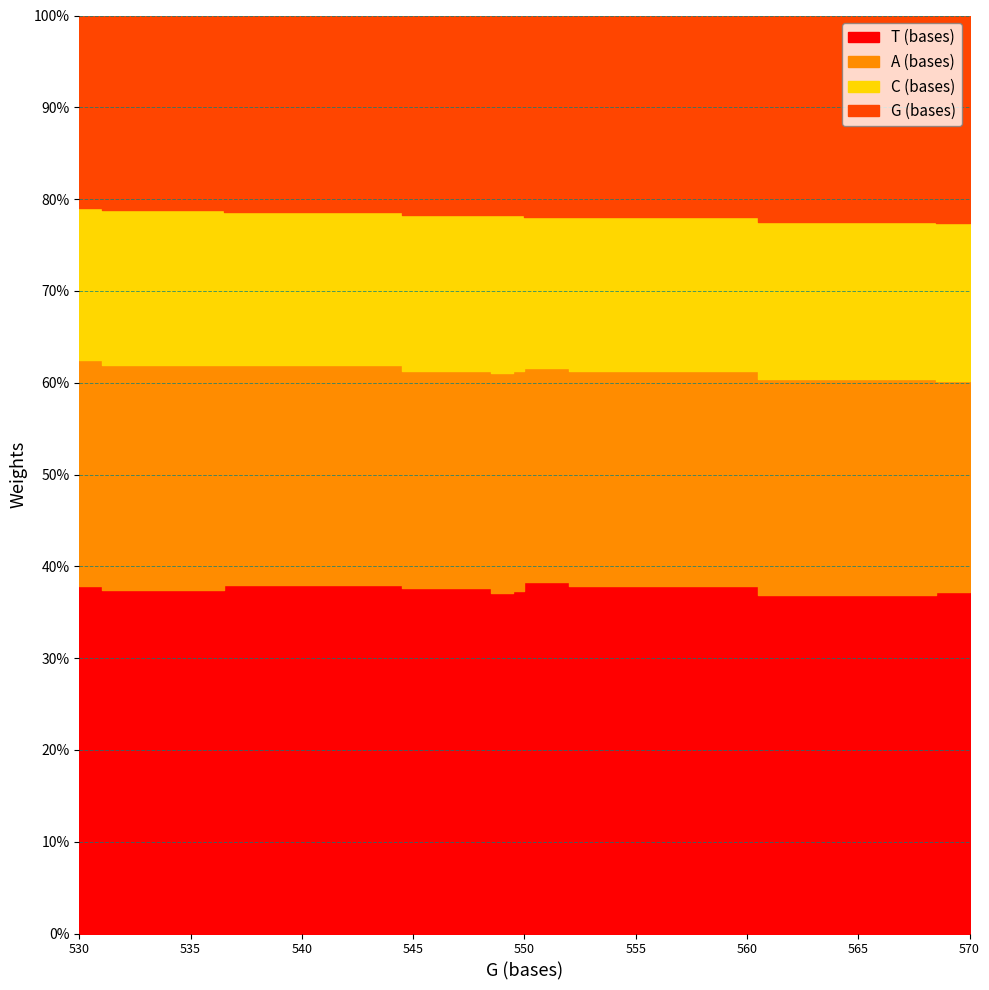

Is the value of T (bases) at Trichosurus vulpecula greater than the value of G (bases) at Pseudocheirus peregrinus?

Yes